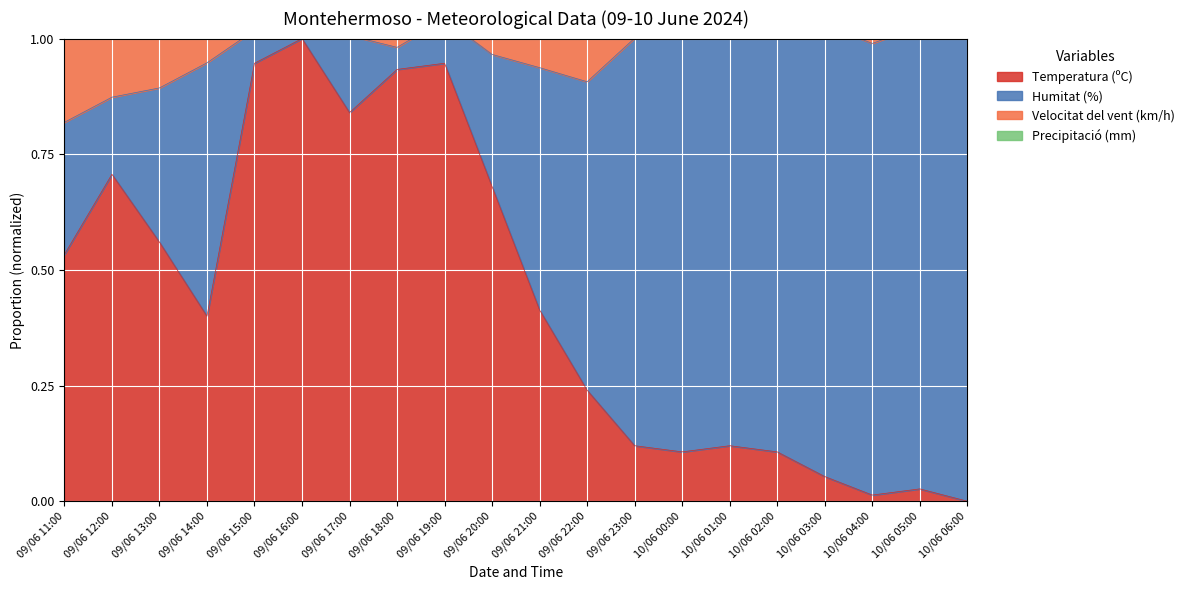

The Temperatura (ºC) series shows 0.7 at 09/06 21:00. True or false?

False